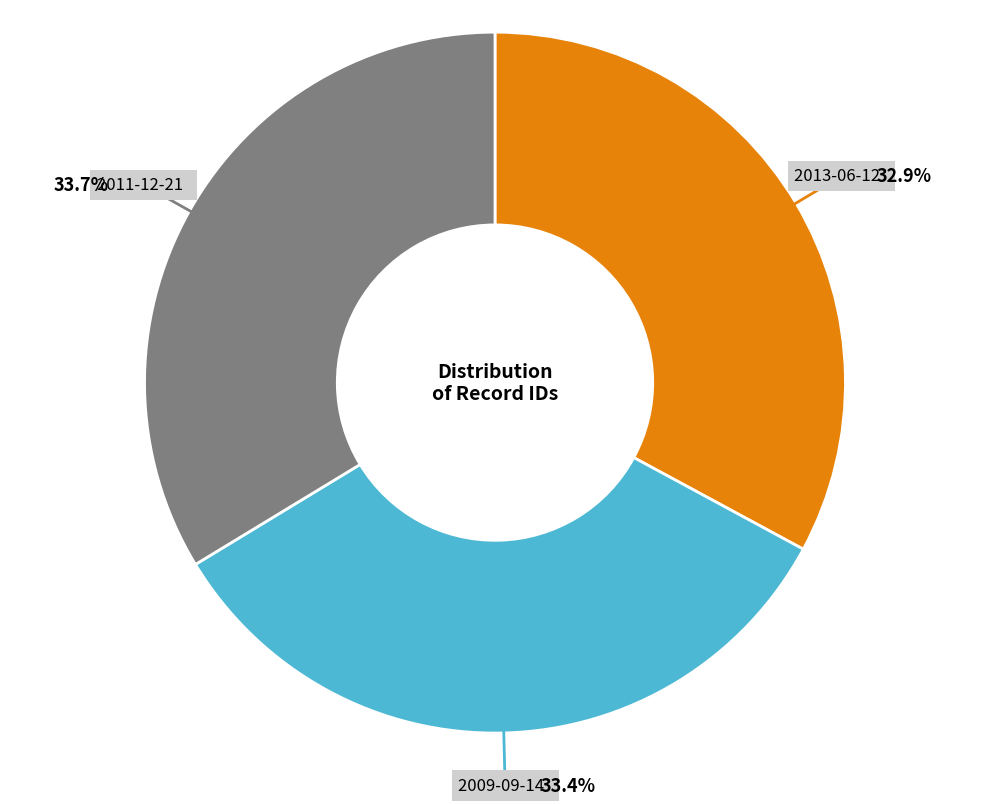

How many slices are in this pie chart?

3